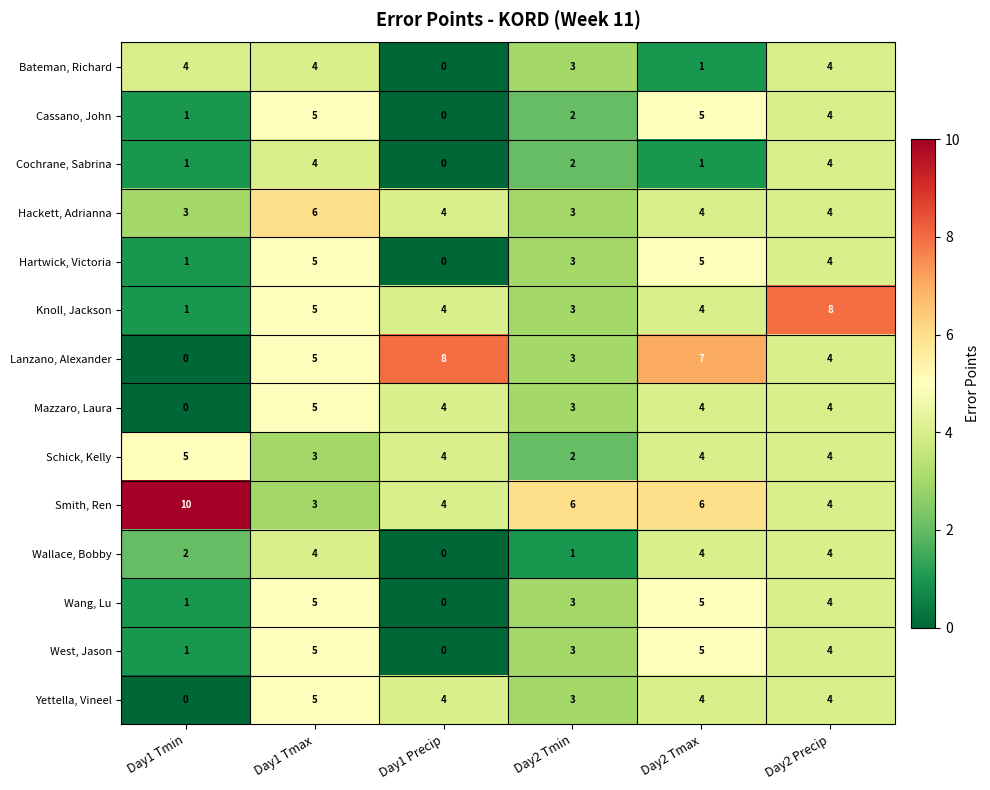

What is the average value of the West, Jason series?

3